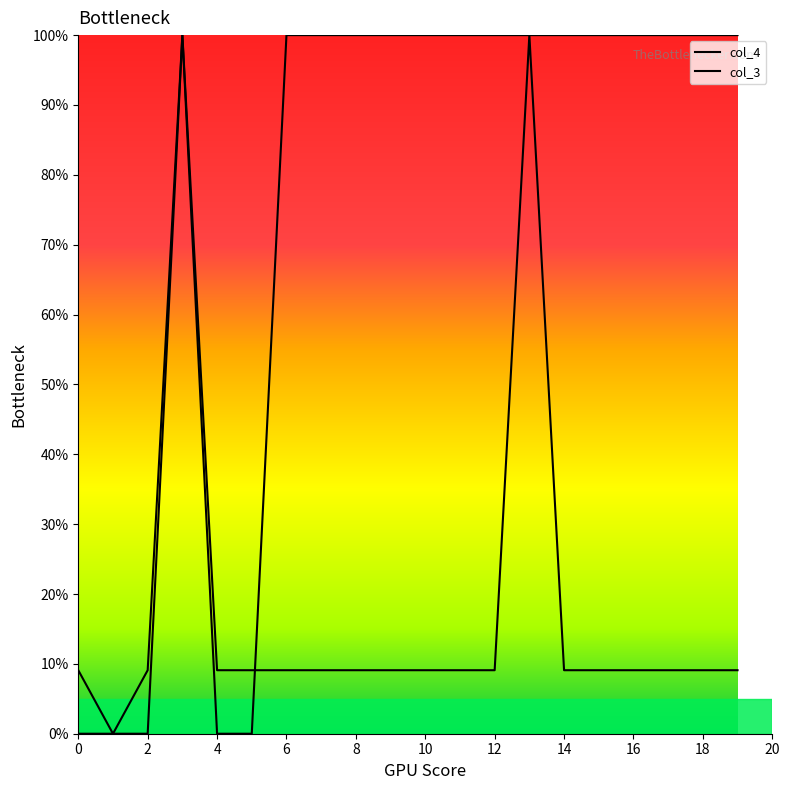

How many interior local valleys does the col_4 series have?

1